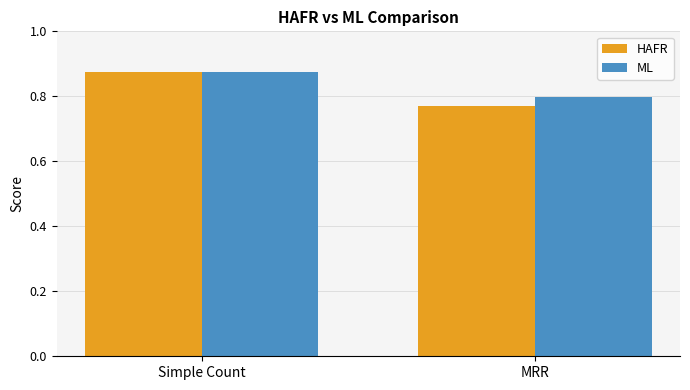

List the labels in order of HAFR value, smallest first.

MRR, Simple Count